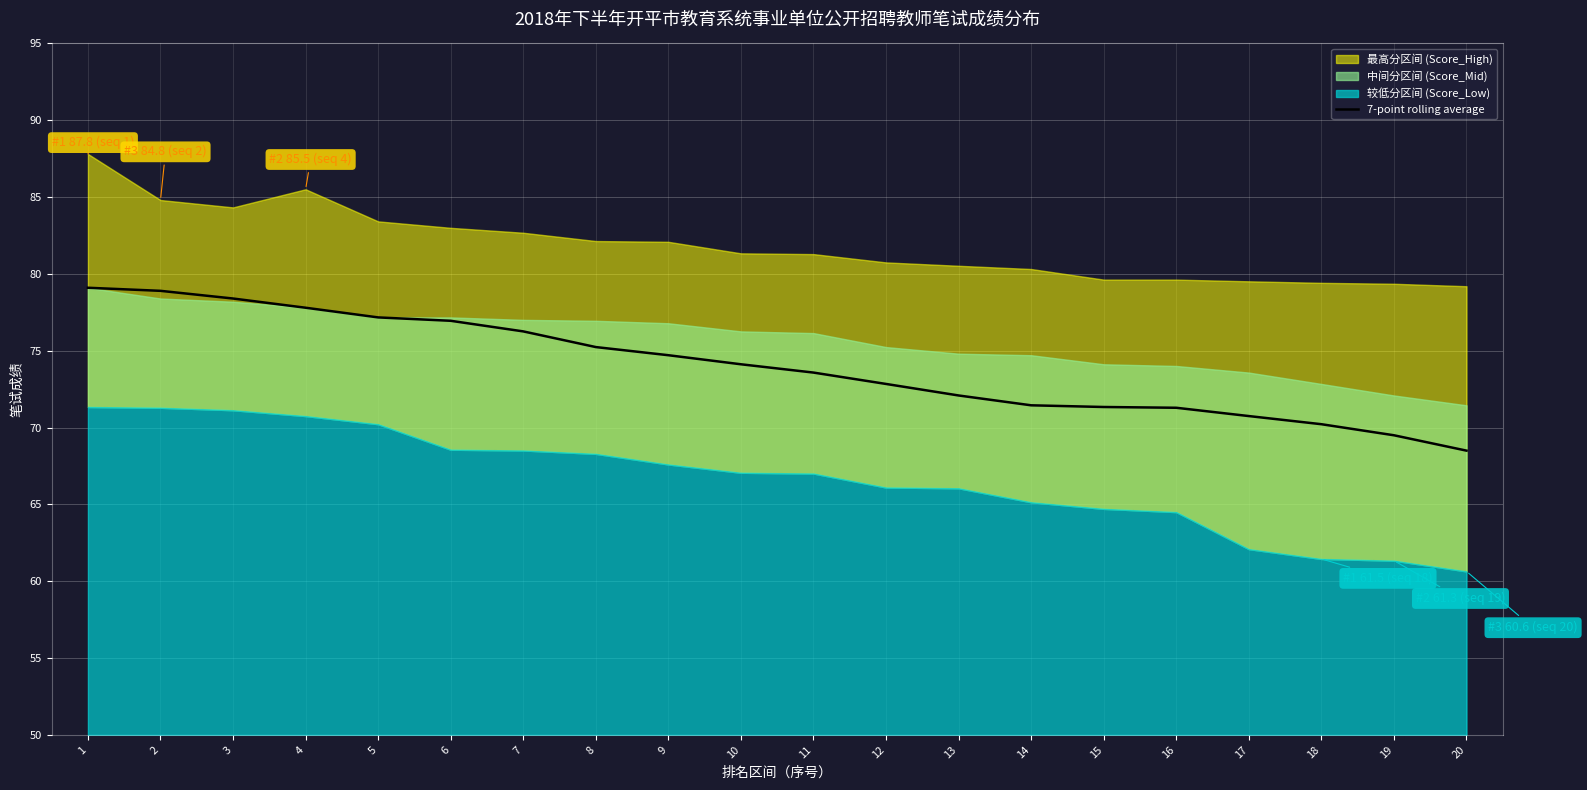

The value at 2 is 115.3. True or false?

False